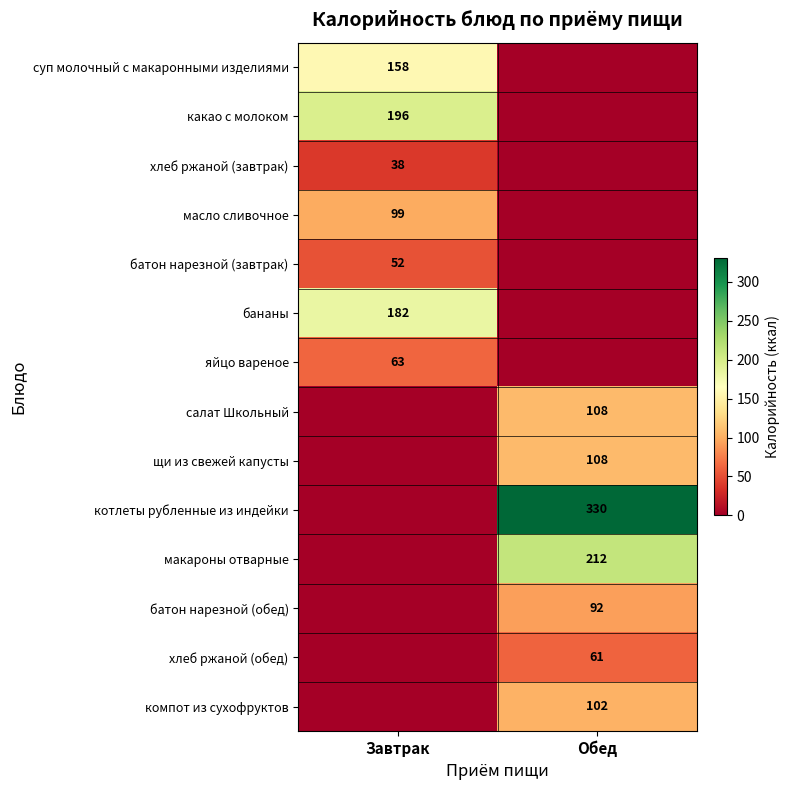

True or false: яйцо вареное has a value of 20 at Завтрак.

False